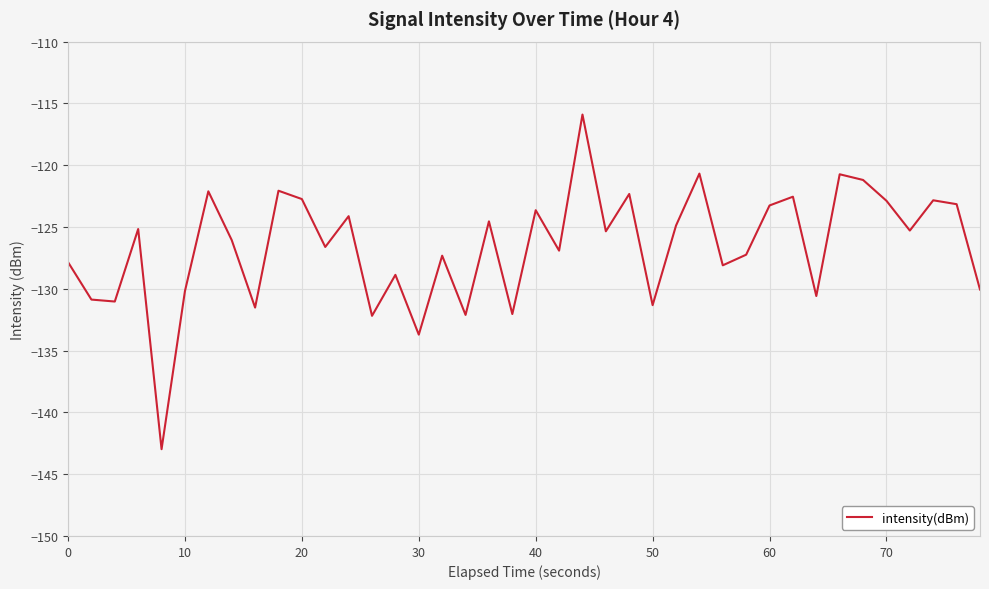

Count the number of categories in the chart.

40